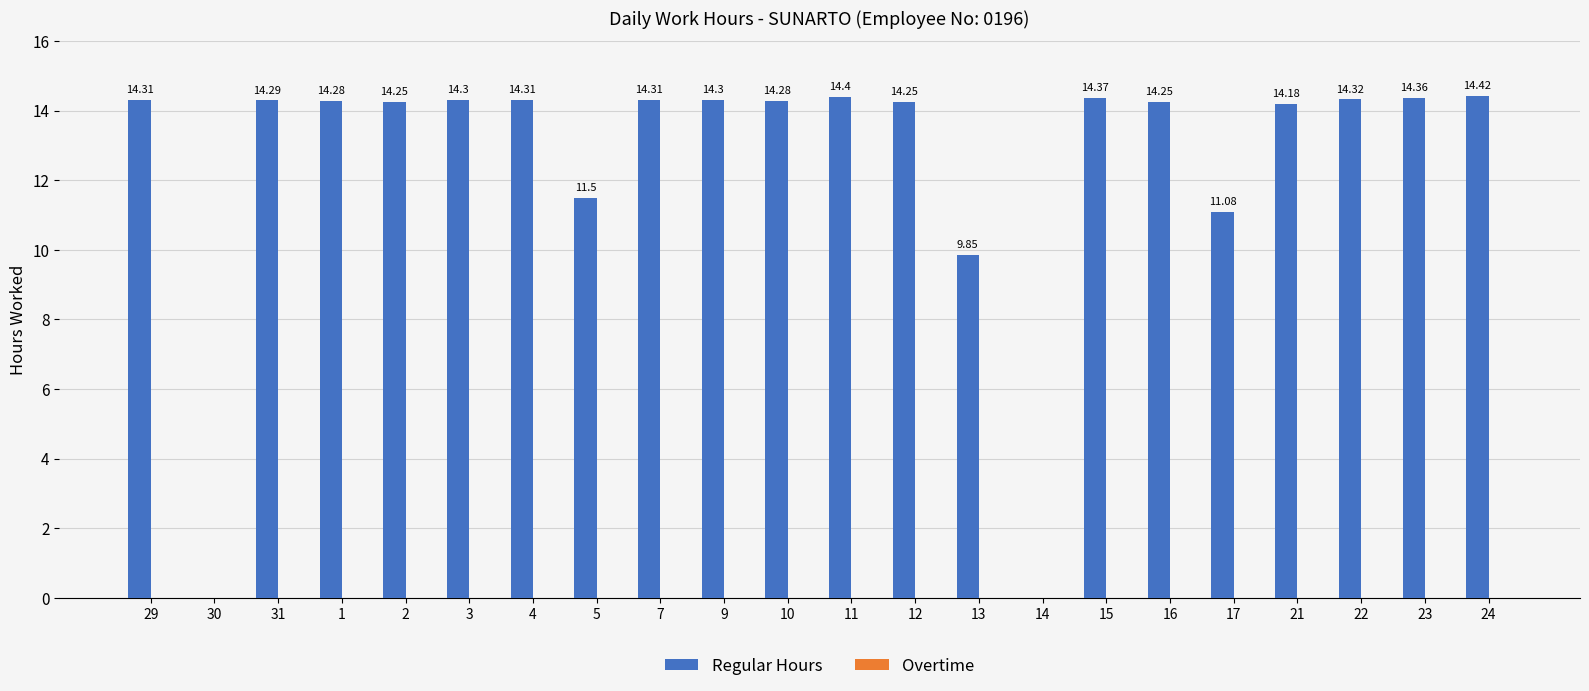

Approximately how many times larger is the value at 5 compared to 11?

0.8